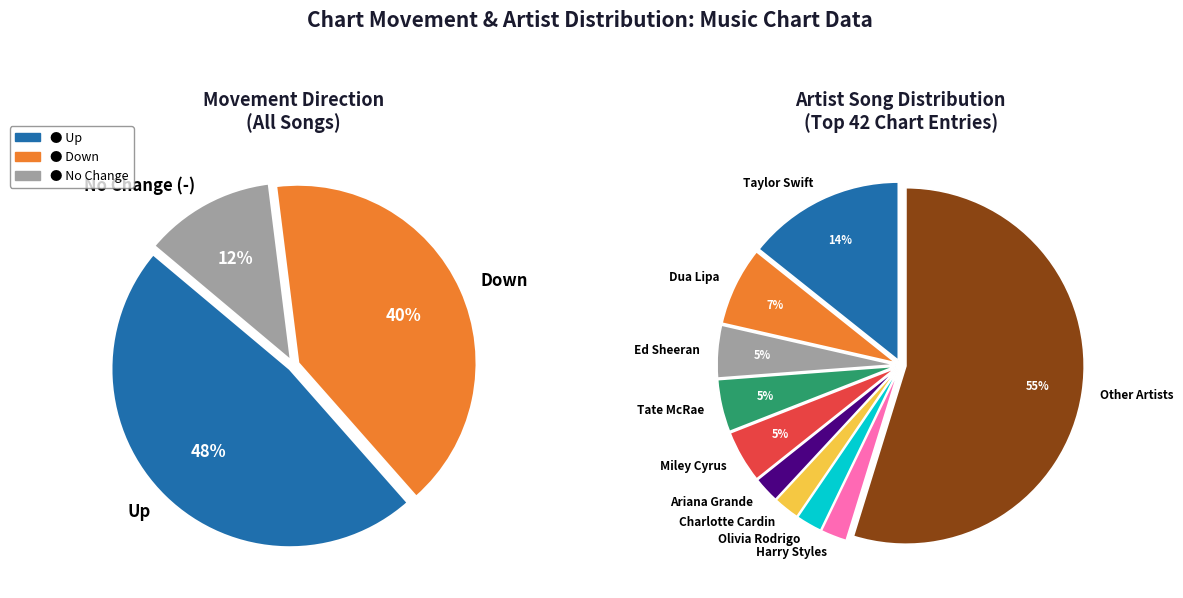

True or false: down accounts for 40% of the total.

True